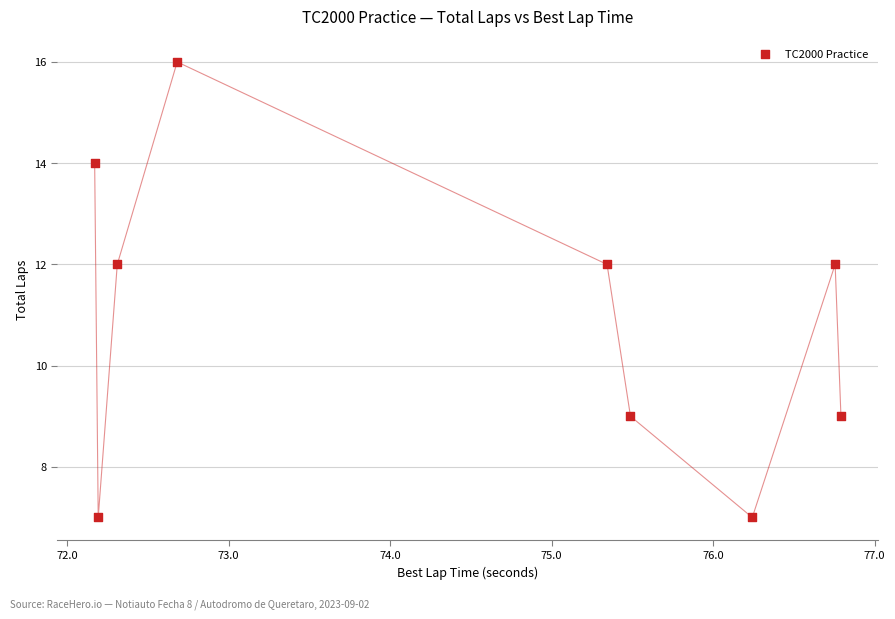

How many data points are displayed?

9